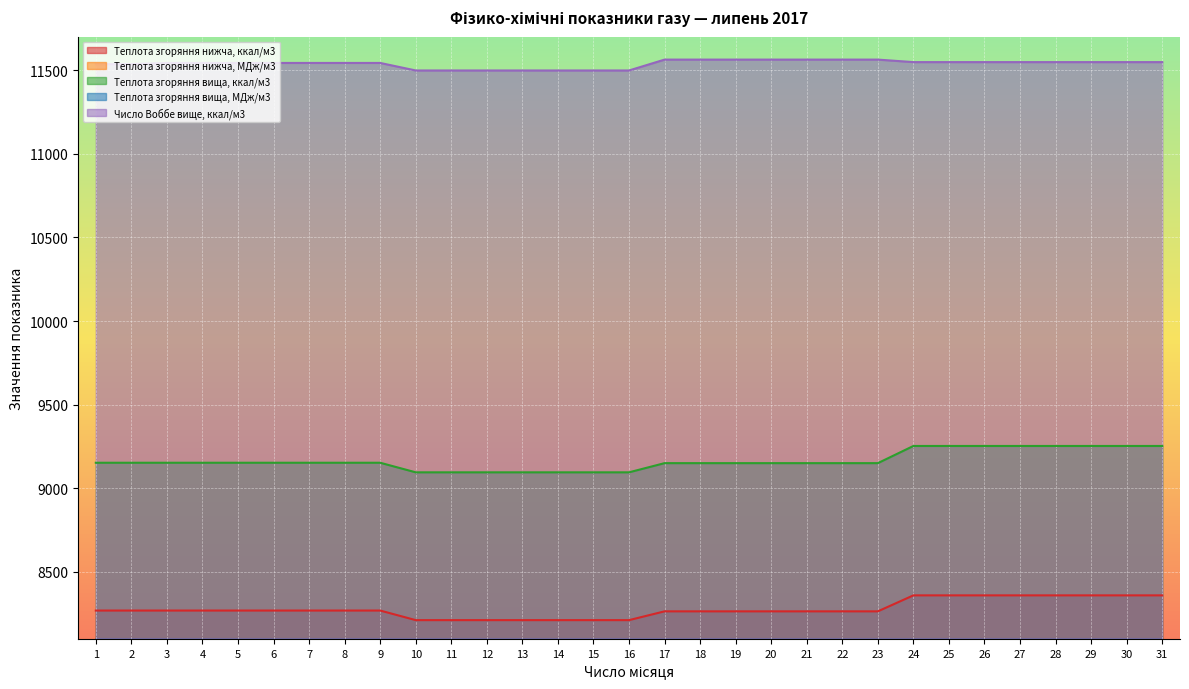

The Теплота згоряння вища, МДж/м3 series shows 38.7 at 24. True or false?

True